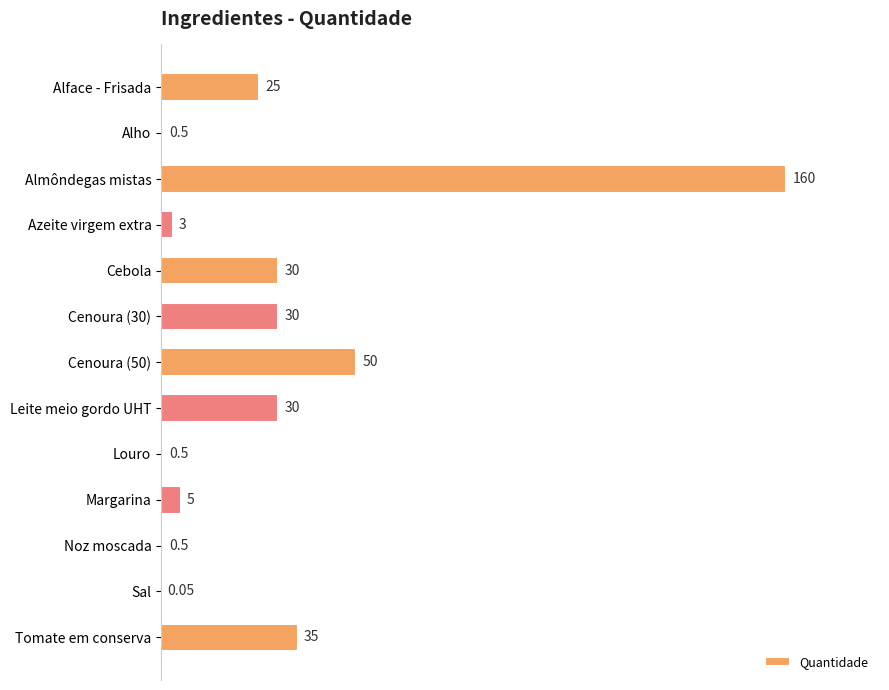

What is the sum of the values at Cenoura (50) and Tomate em conserva?

85.0